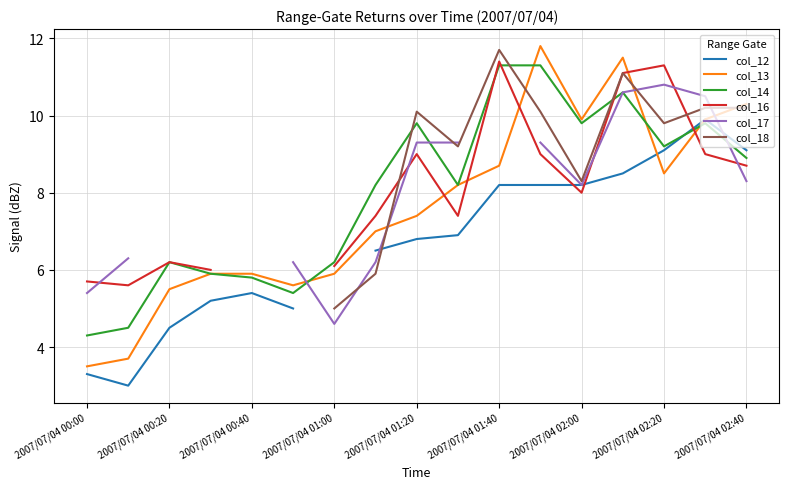

What is the minimum value for col_13?

3.5